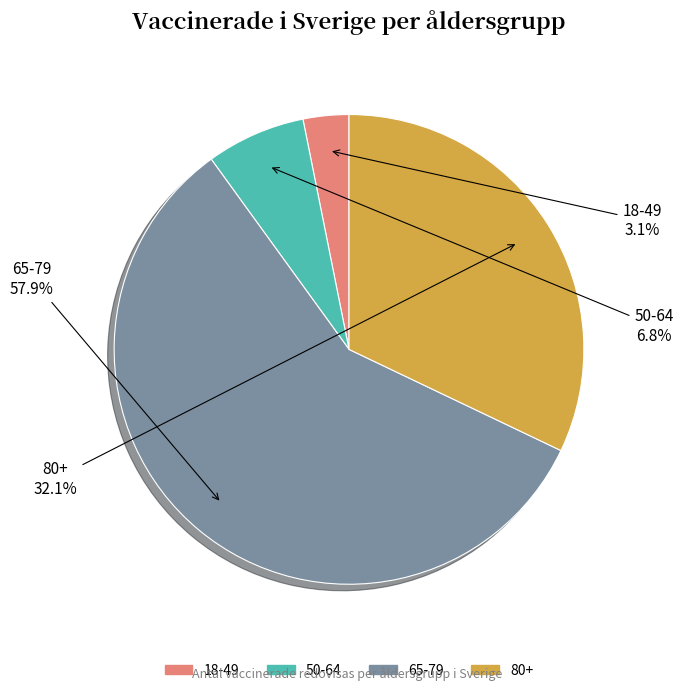

Rank the categories by value from lowest to highest.

18-49, 50-64, 80+, 65-79